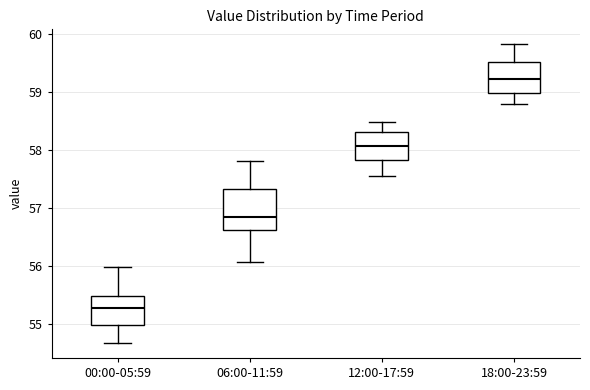

Reading left to right, transcribe this box plot: for each box, give where its median line is, the range the box spans, and where its two whiskers end, as read against the y-axis. The values are not printed on the chart, so give them approximately, as read against the axis.

00:00-05:59: median 55.3, box 55.0 to 55.5, whiskers 54.7 to 56.0
06:00-11:59: median 56.8, box 56.6 to 57.3, whiskers 56.1 to 57.8
12:00-17:59: median 58.1, box 57.8 to 58.3, whiskers 57.6 to 58.5
18:00-23:59: median 59.2, box 59.0 to 59.5, whiskers 58.8 to 59.8